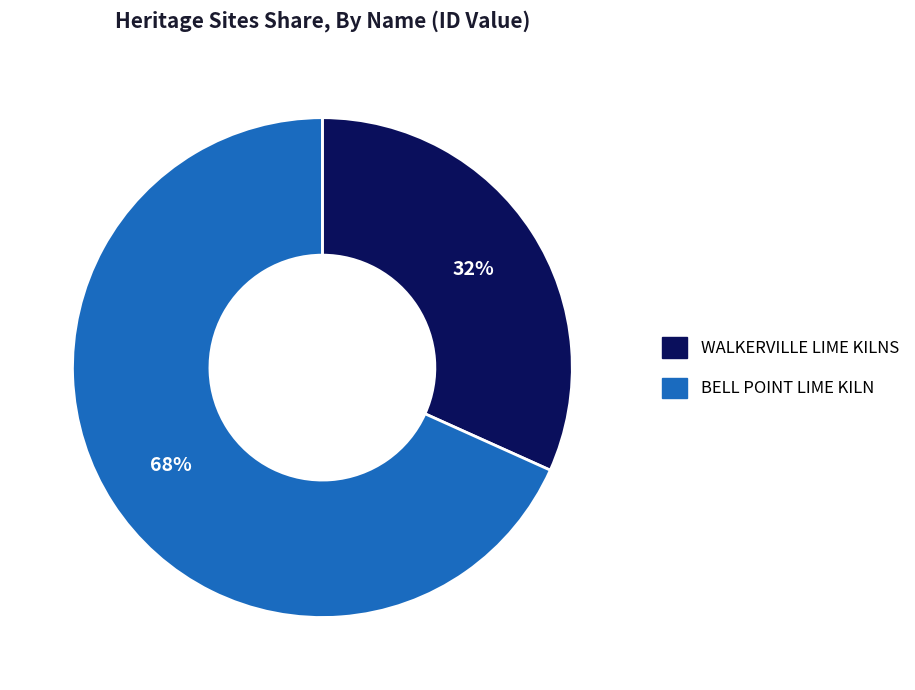

Do BELL POINT LIME KILN and WALKERVILLE LIME KILNS together represent more than half of the pie?

Yes